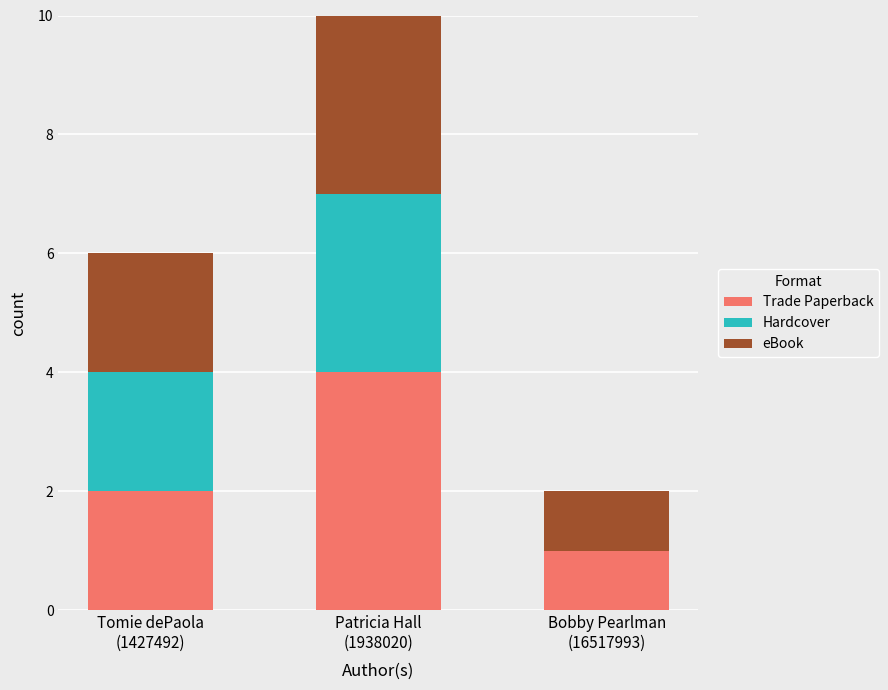

How many values in Hardcover are above zero?

2